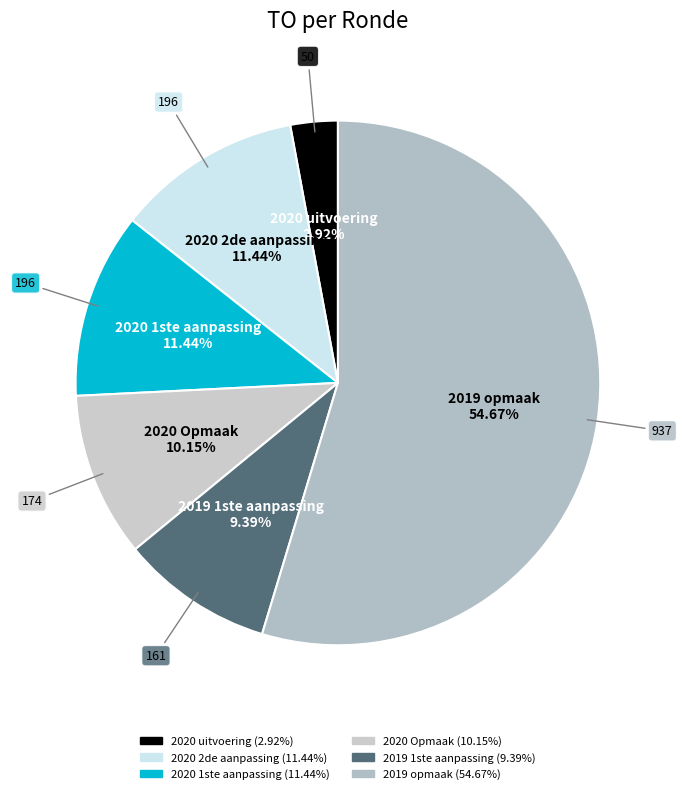

Is there a majority slice in this chart?

Yes